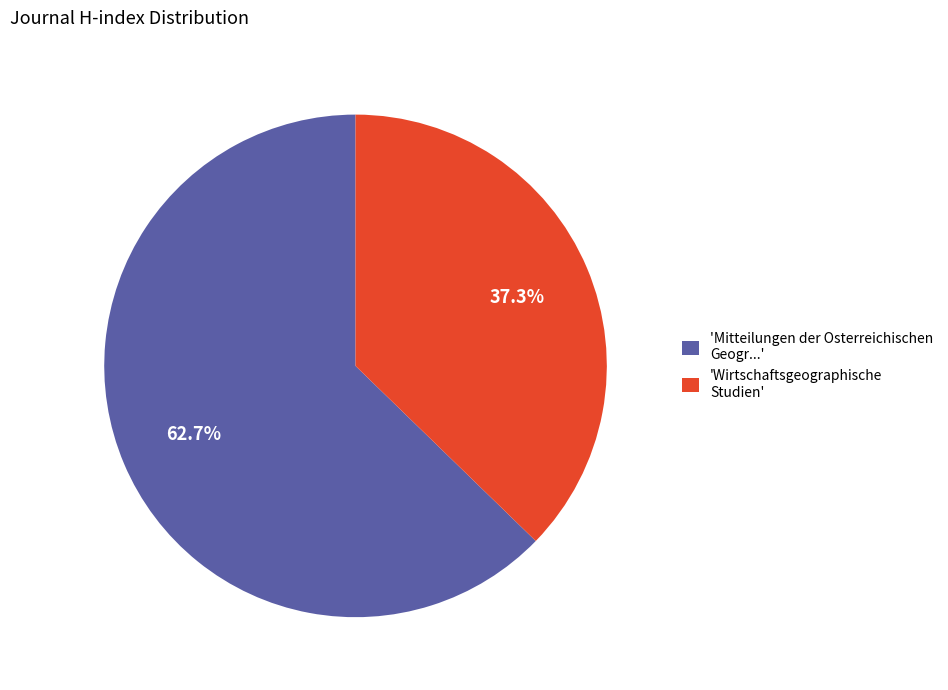

Rank the categories by value from highest to lowest.

'Mitteilungen der Osterreichischen Geogr...', 'Wirtschaftsgeographische Studien'